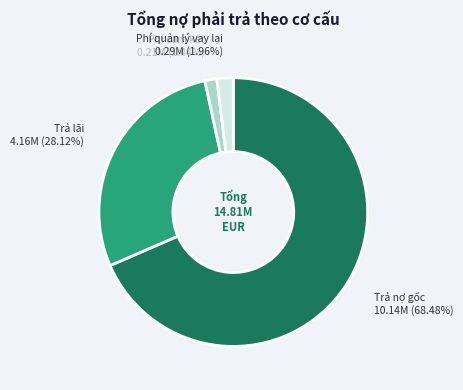

Is there a majority slice in this chart?

Yes